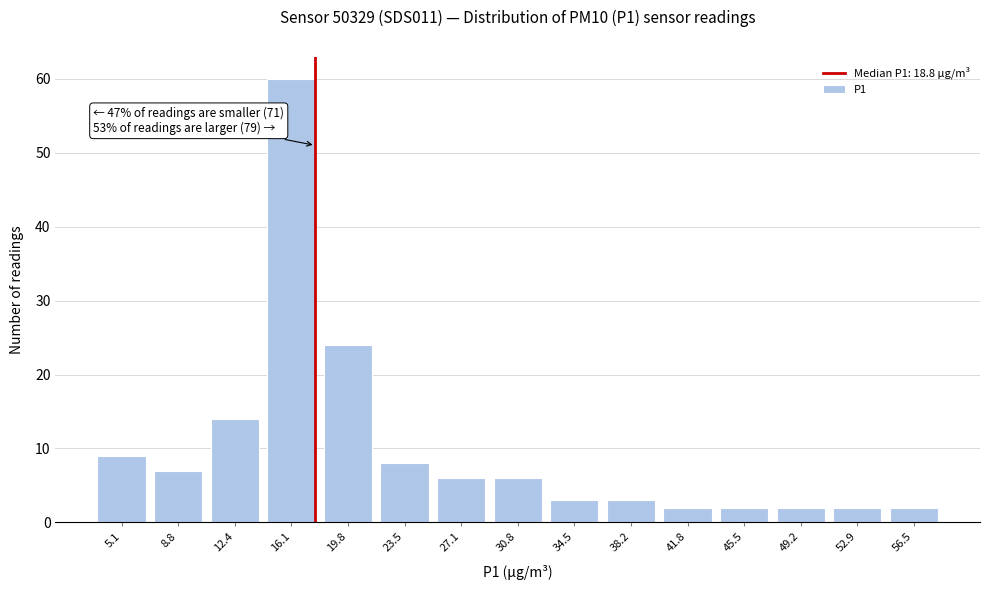

Reading left to right, transcribe all the data shown in this chart.

9	7	14	60	24	8	6	6	3	3	2	2	2	2	2